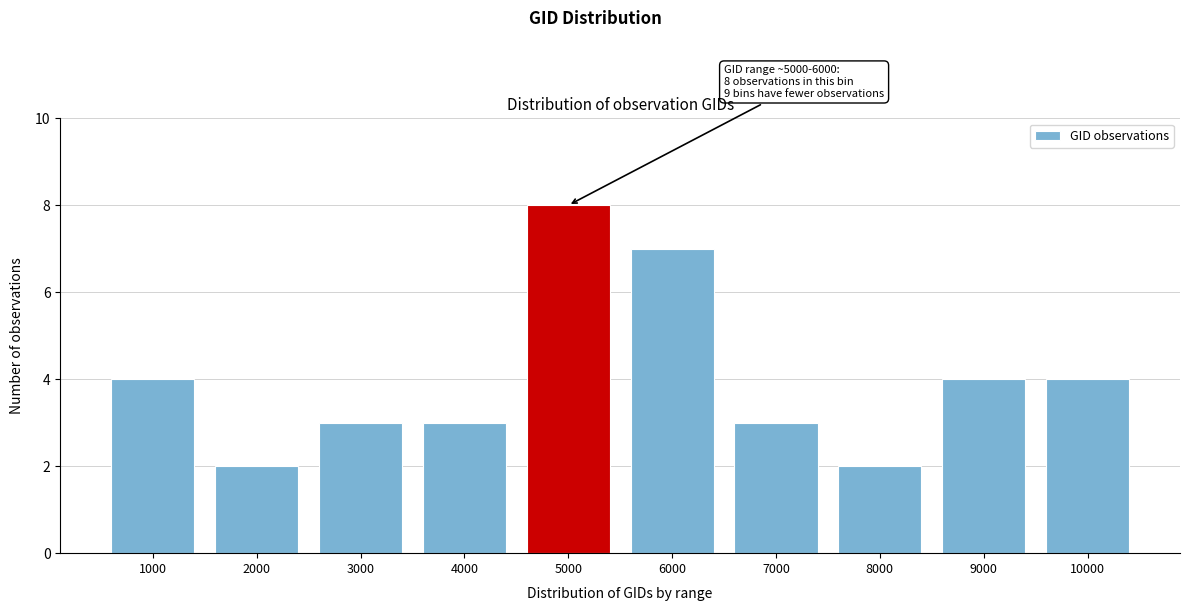

Reading left to right, what are all the values shown in this chart?

4	2	3	3	8	7	3	2	4	4